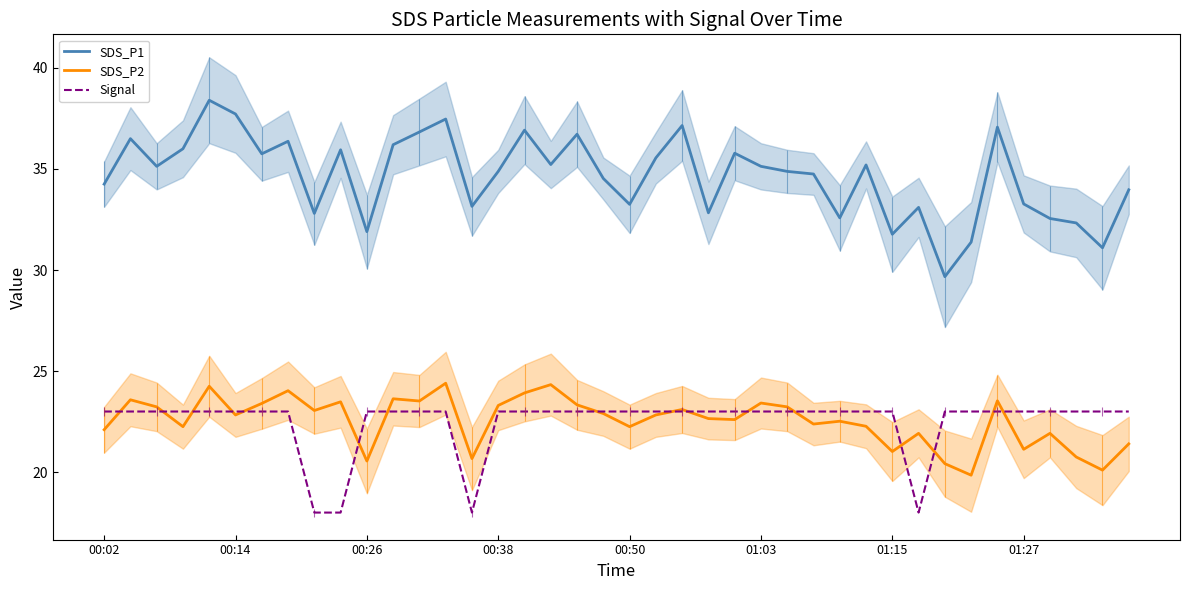

What is the highest value of the SDS_P1 series?

38.4